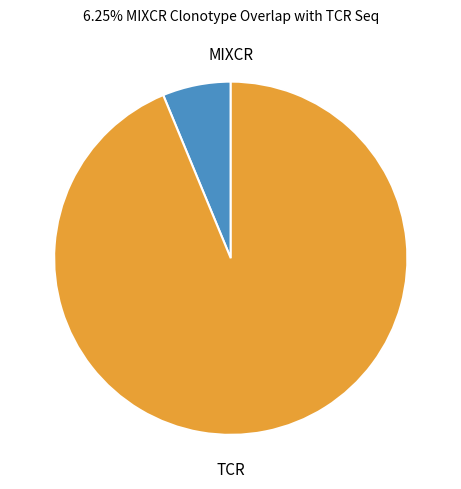

How many segments does this pie chart have?

2